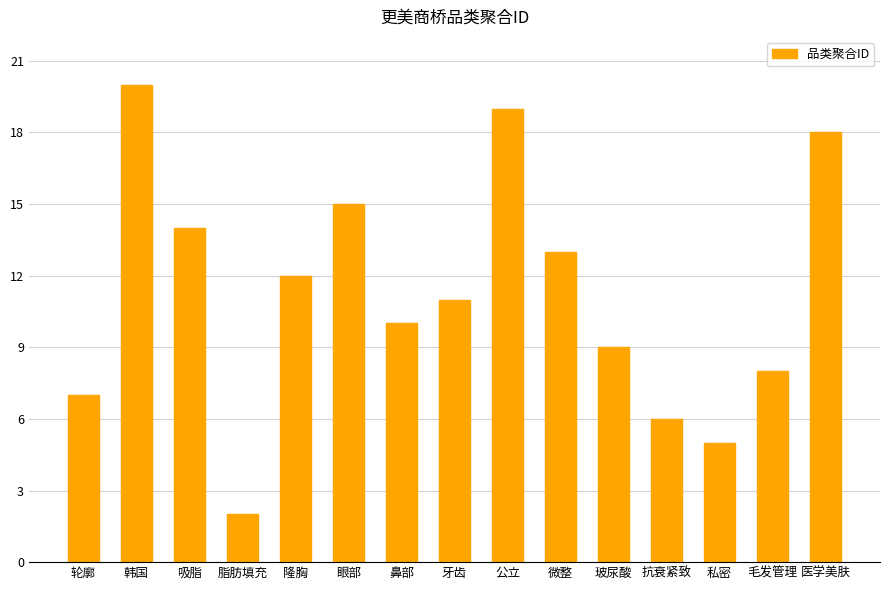

What position from the right is 牙齿?

8